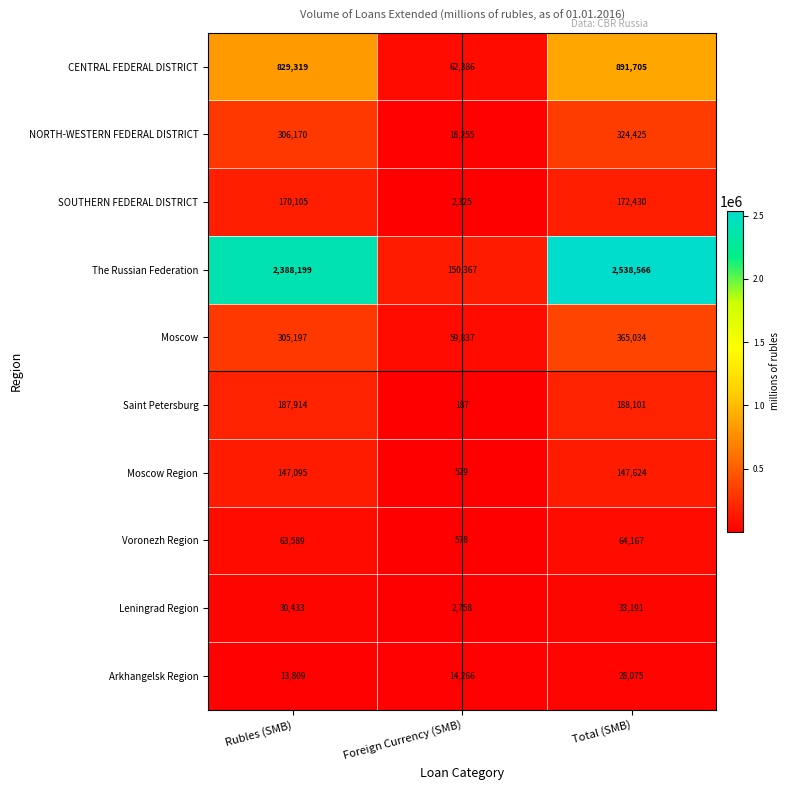

What is the difference between the Moscow Region values at Foreign Currency (SMB) and Total (SMB)?

147095